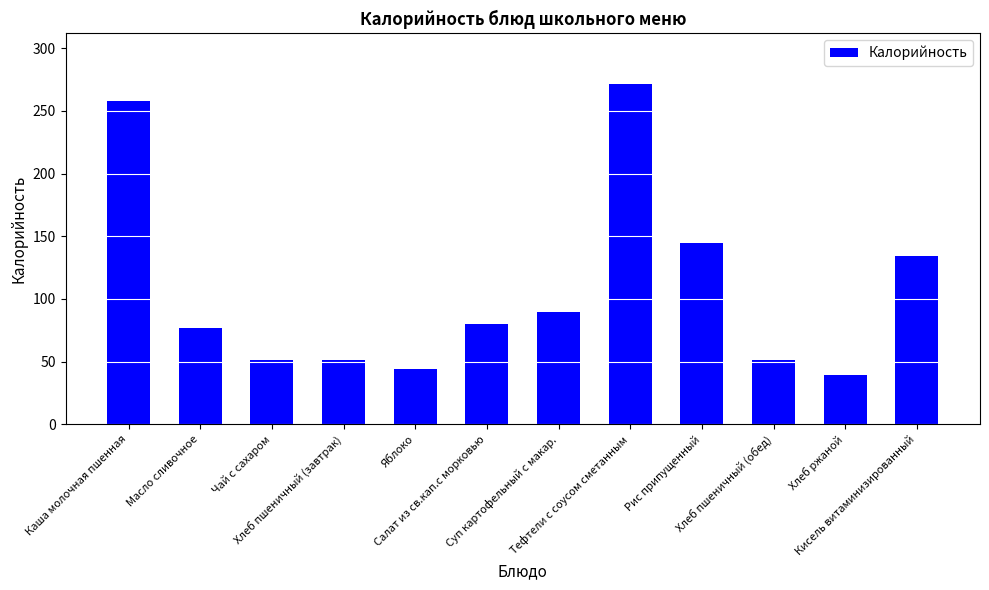

How many distinct data groups are displayed?

1